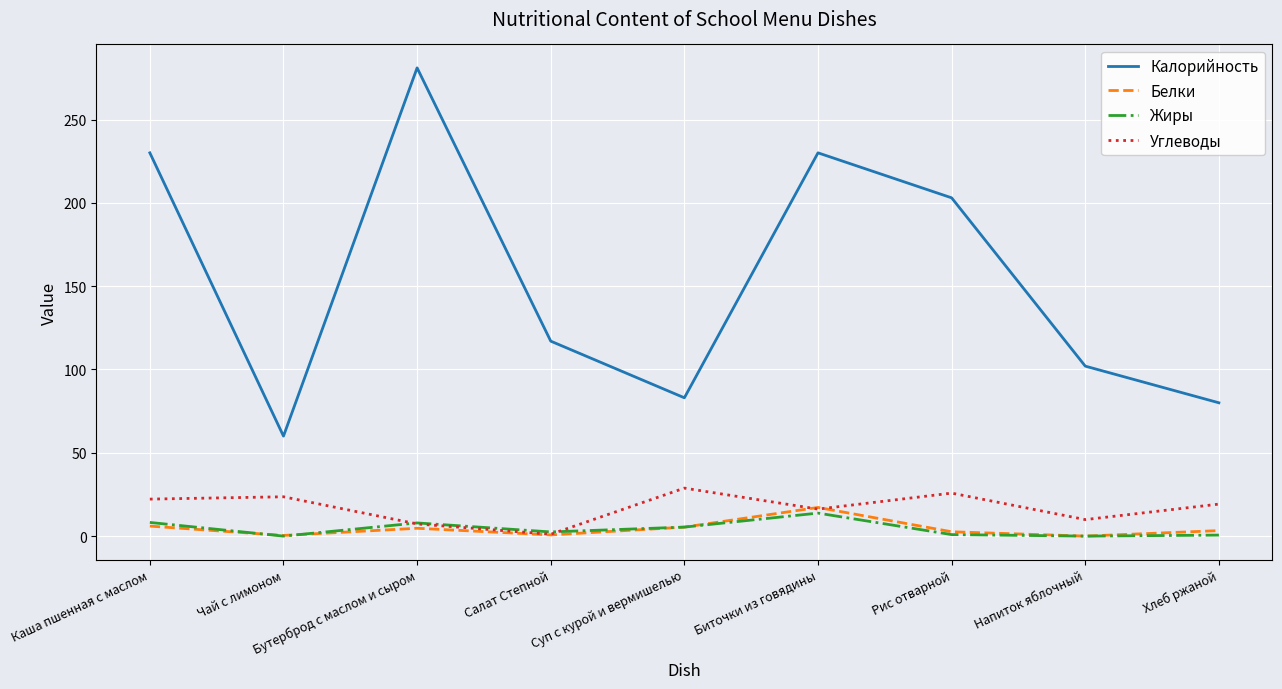

True or false: Калорийность and Белки intersect in this chart.

False